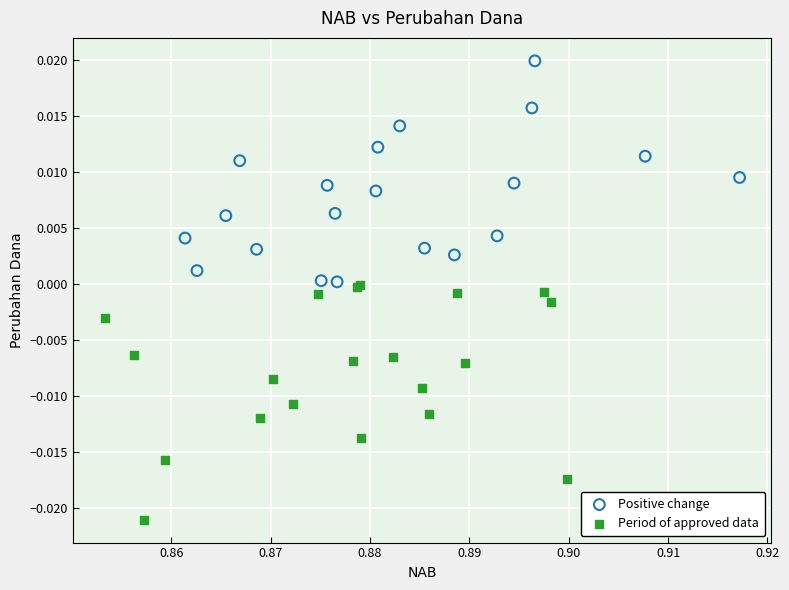

What are all the series names shown in the legend?

Positive change, Period of approved data